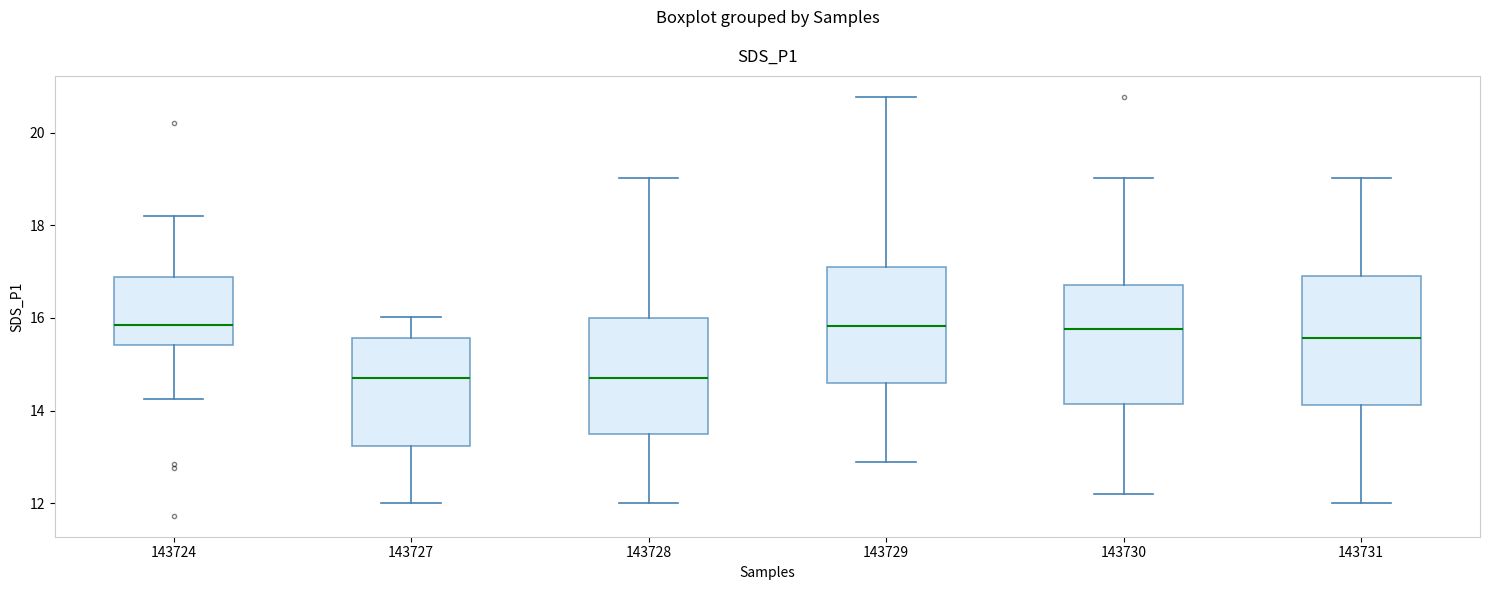

Where is the upper edge of the box at x = 143730 on the y-axis? The values are not printed on the chart, so give them approximately, as read against the axis.

16.8